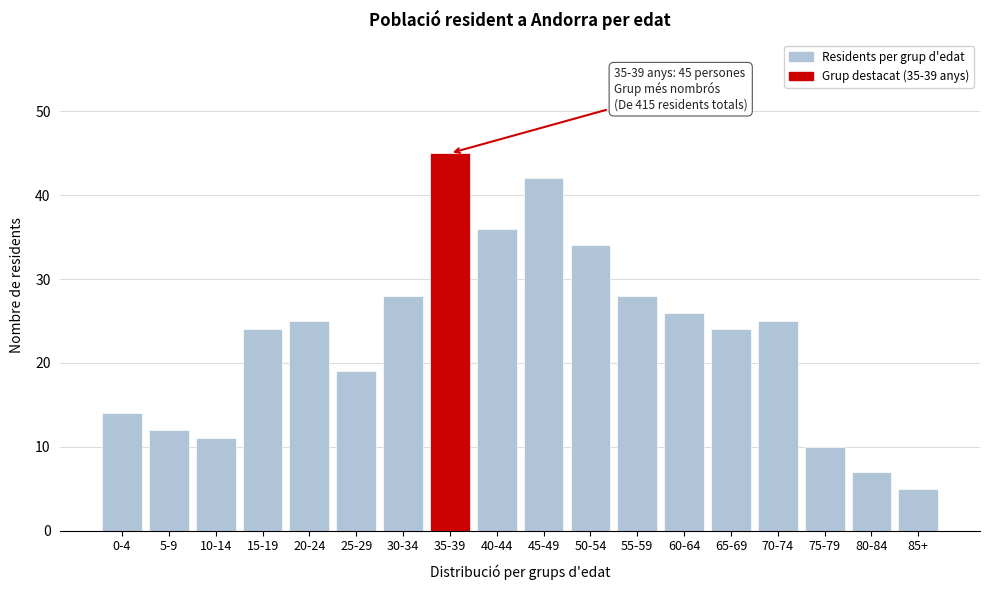

Reading left to right, extract all data points from this chart.

0-4=14	5-9=12	10-14=11	15-19=24	20-24=25	25-29=19	30-34=28	35-39=45	40-44=36	45-49=42	50-54=34	55-59=28	60-64=26	65-69=24	70-74=25	75-79=10	80-84=7	85+=5